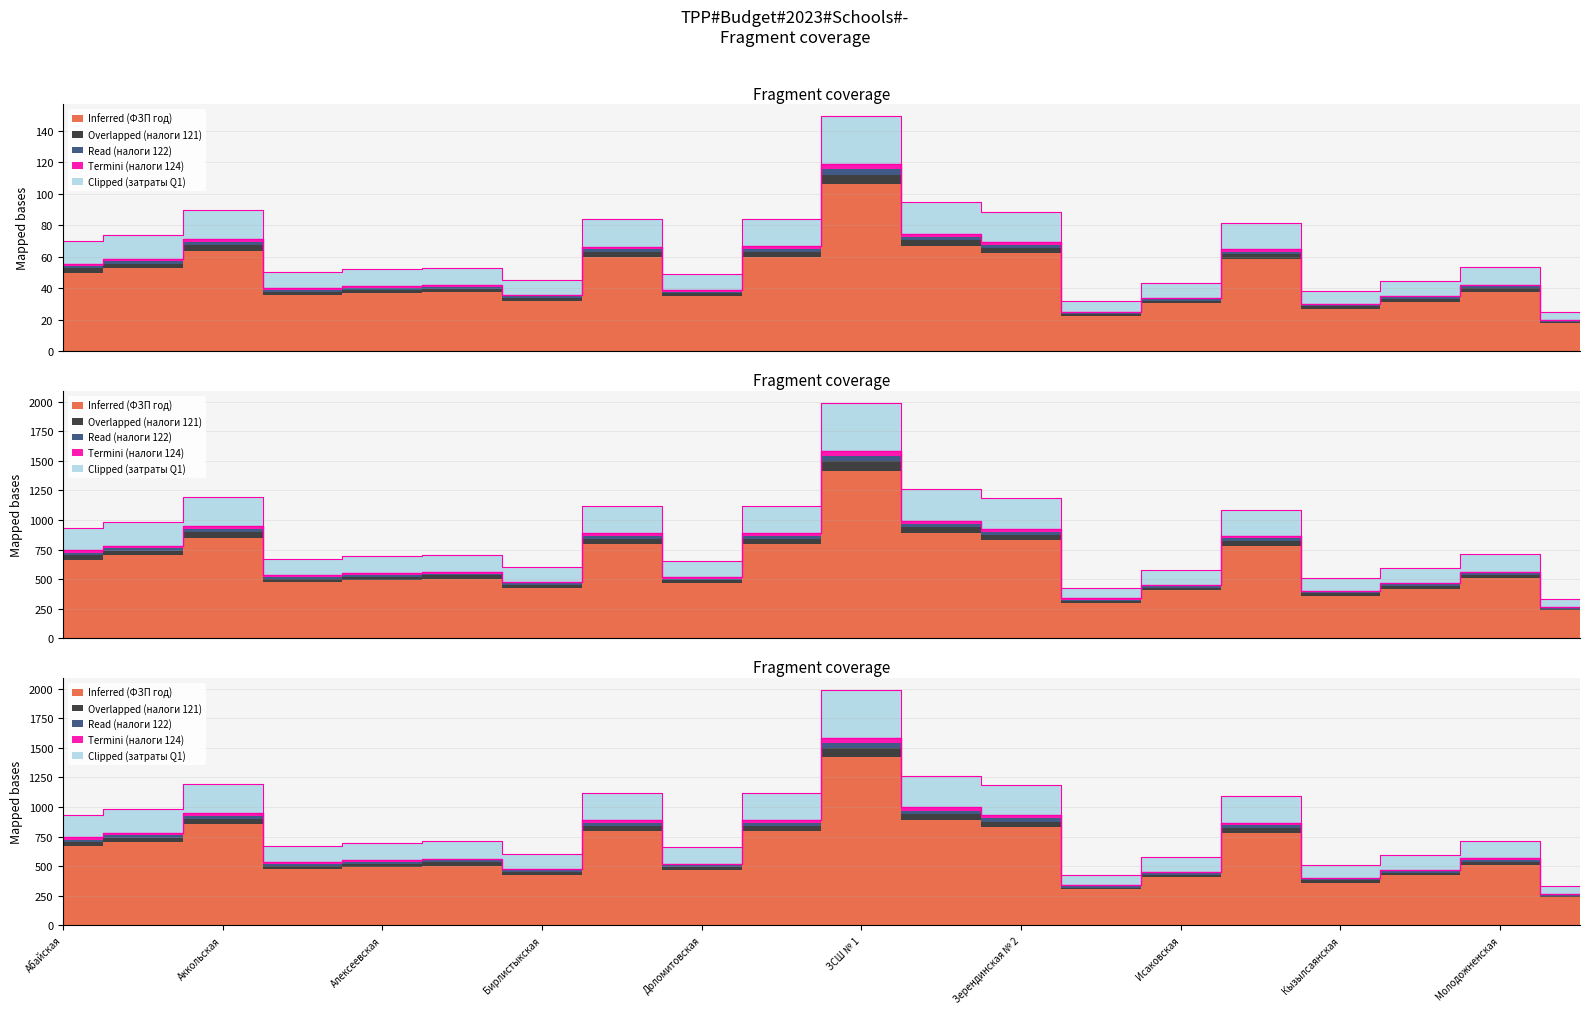

Between Игликская and Алексеевская, which is larger?

Алексеевская